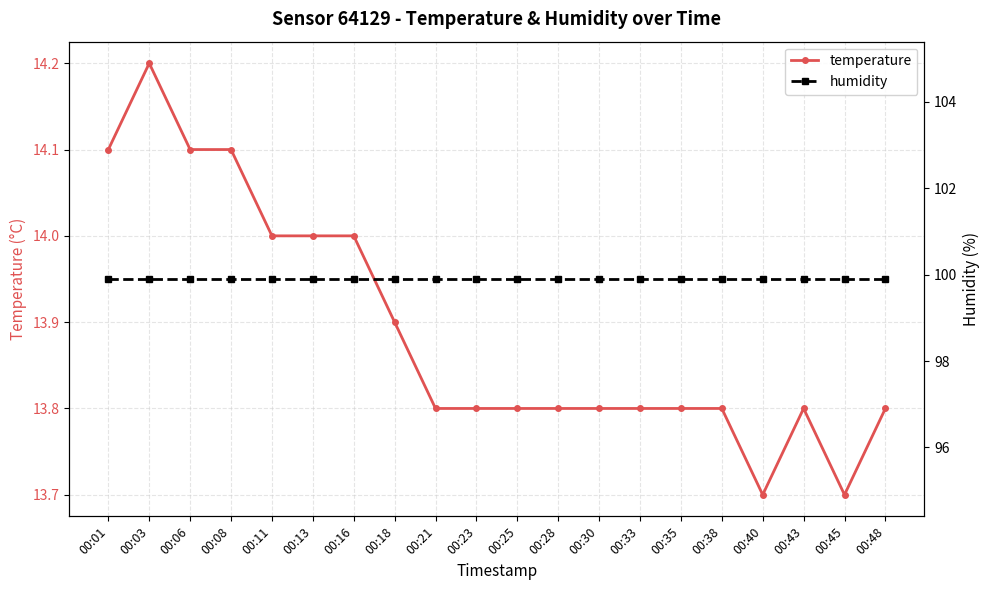

True or false: humidity and temperature cross at least once.

False